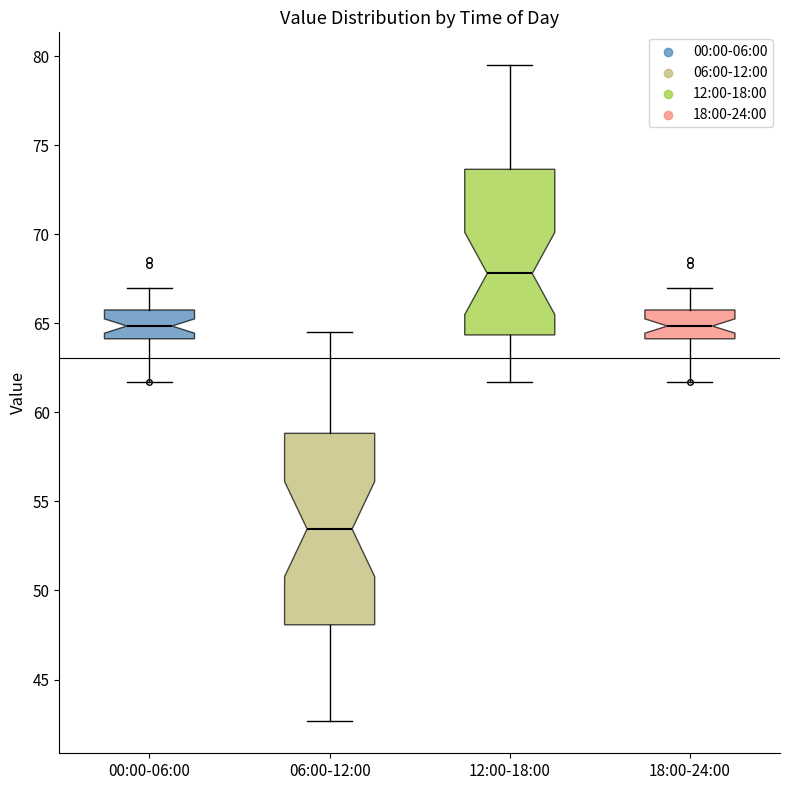

Comparing the boxes themselves (not the whiskers), which one is the tallest?

06:00-12:00